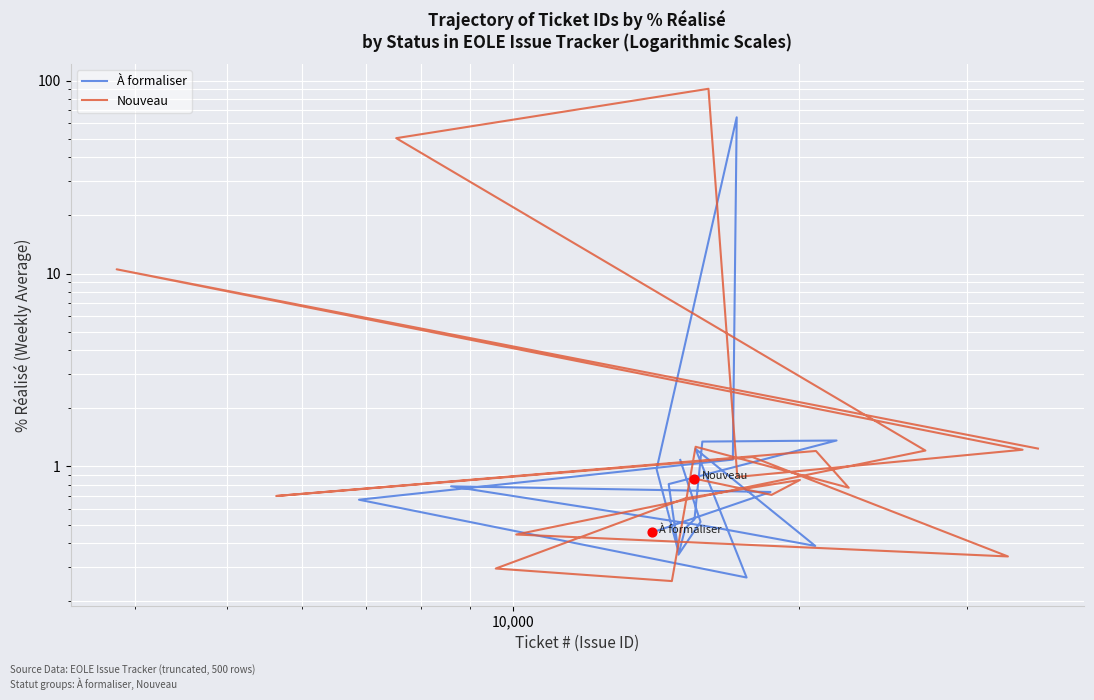

Is the value of À formaliser at 10 greater than the value of Nouveau at 1,000?

Yes